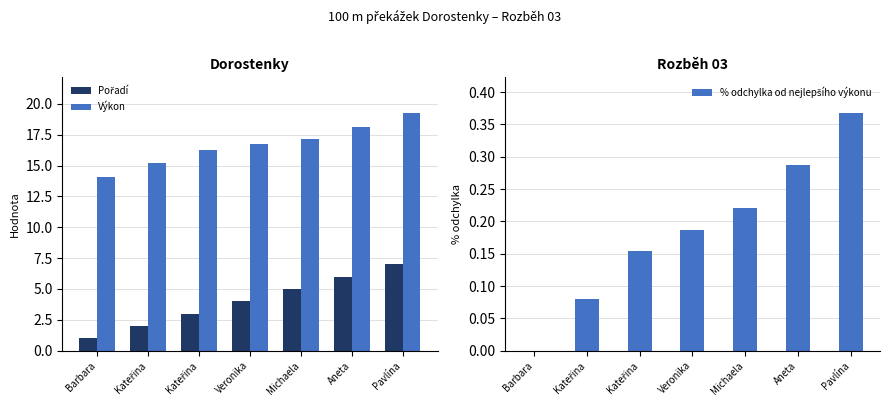

What is the label of the 6th bar from the right?

Kateřina